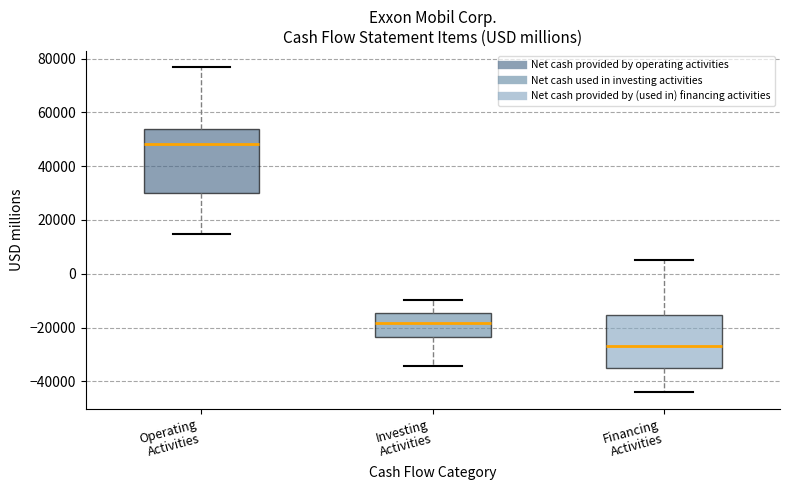

Reading left to right, read every box against the y-axis: the position of its median line, the range the box covers, and the ends of its whiskers. The values are not printed on the chart, so give them approximately, as read against the axis.

Operating Activities: median 48000, box 30000 to 54000, whiskers 14000 to 76000
Investing Activities: median -18000, box -24000 to -14000, whiskers -34000 to -10000
Financing Activities: median -26000, box -34000 to -16000, whiskers -44000 to 6000